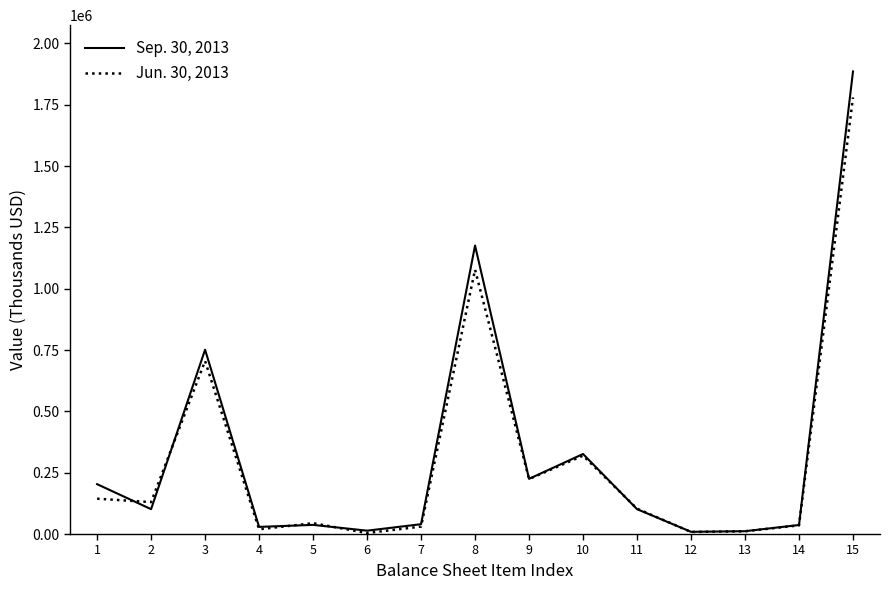

The value of Jun. 30, 2013 at 15 is 793950. True or false?

False